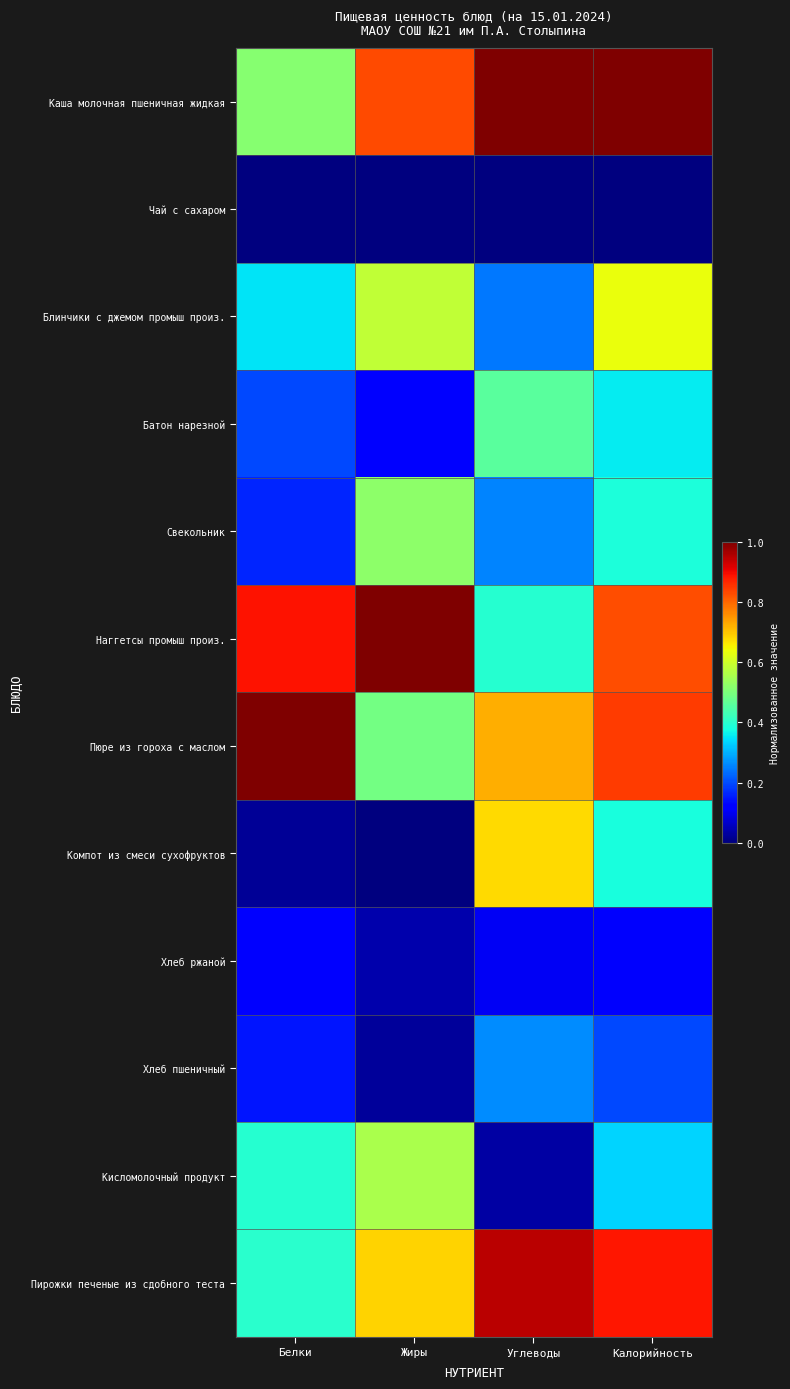

Reading left to right, what are all the values shown in this chart?

Каша молочная пшеничная жидкая: Белки=0.5	Жиры=0.8	Углеводы=1.0	Калорийность=1.0
Чай с сахаром: Белки=0.0	Жиры=0.0	Углеводы=0.0	Калорийность=0.0
Блинчики с джемом промыш произ.: Белки=0.4	Жиры=0.6	Углеводы=0.2	Калорийность=0.6
Батон нарезной: Белки=0.2	Жиры=0.1	Углеводы=0.5	Калорийность=0.4
Свекольник: Белки=0.2	Жиры=0.5	Углеводы=0.3	Калорийность=0.4
Наггетсы промыш произ.: Белки=0.9	Жиры=1.0	Углеводы=0.4	Калорийность=0.8
Пюре из гороха с маслом: Белки=1.0	Жиры=0.5	Углеводы=0.7	Калорийность=0.8
Компот из смеси сухофруктов: Белки=0.0	Жиры=0.0	Углеводы=0.7	Калорийность=0.4
Хлеб ржаной: Белки=0.1	Жиры=0.0	Углеводы=0.1	Калорийность=0.1
Хлеб пшеничный: Белки=0.1	Жиры=0.0	Углеводы=0.3	Калорийность=0.2
Кисломолочный продукт: Белки=0.4	Жиры=0.6	Углеводы=0.0	Калорийность=0.3
Пирожки печеные из сдобного теста: Белки=0.4	Жиры=0.7	Углеводы=0.9	Калорийность=0.9